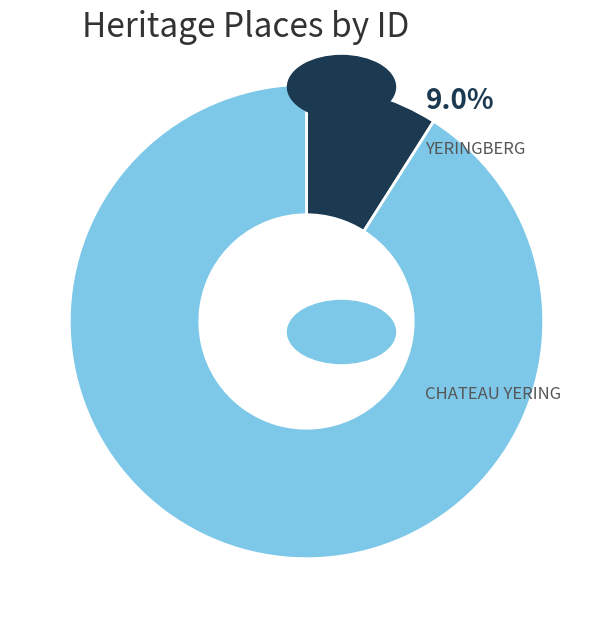

Does any single category account for the majority?

Yes